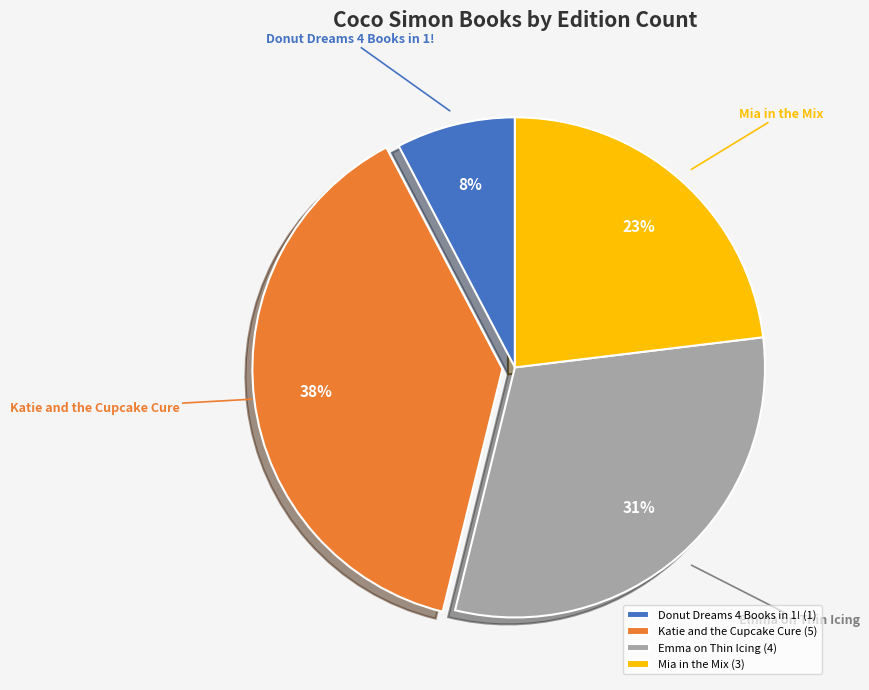

How many segments does this pie chart have?

4